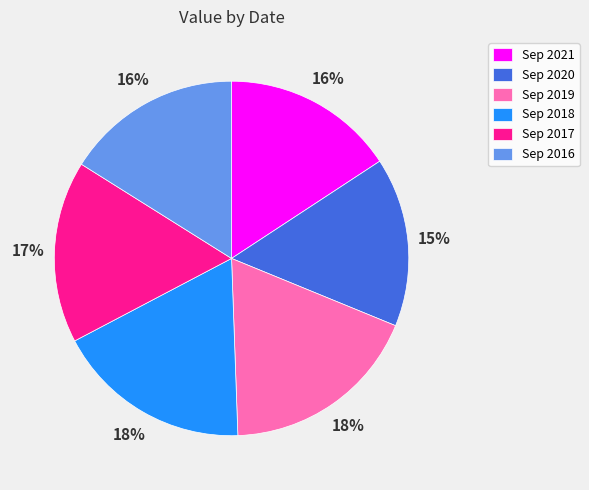

True or false: Sep 2021 accounts for 23% of the total.

False